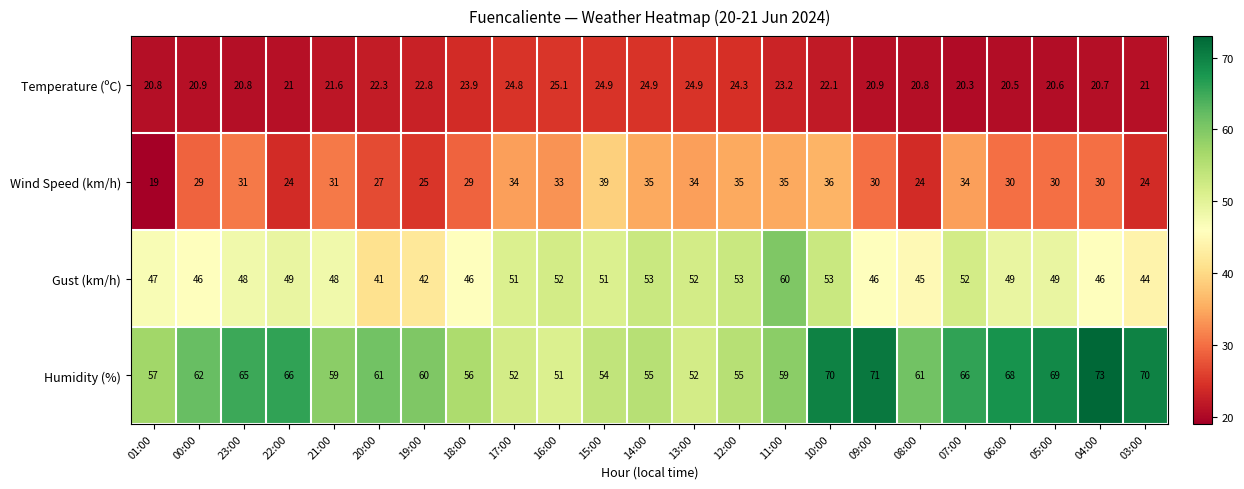

Rank the series at 22:00 from highest to lowest value.

Humidity (%), Gust (km/h), Wind Speed (km/h), Temperature (ºC)